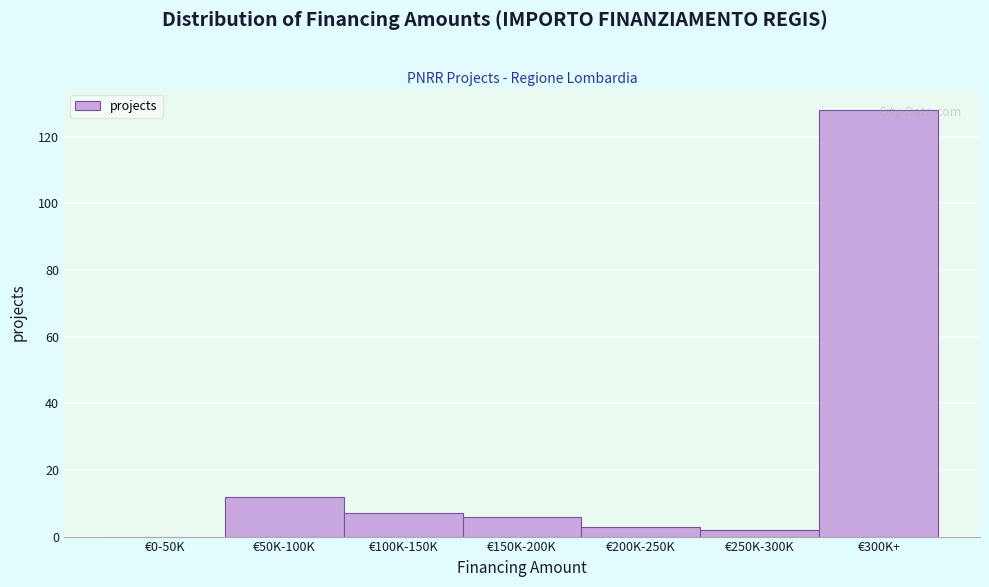

Approximately how many times larger is the value at €150K-200K compared to €50K-100K?

0.5